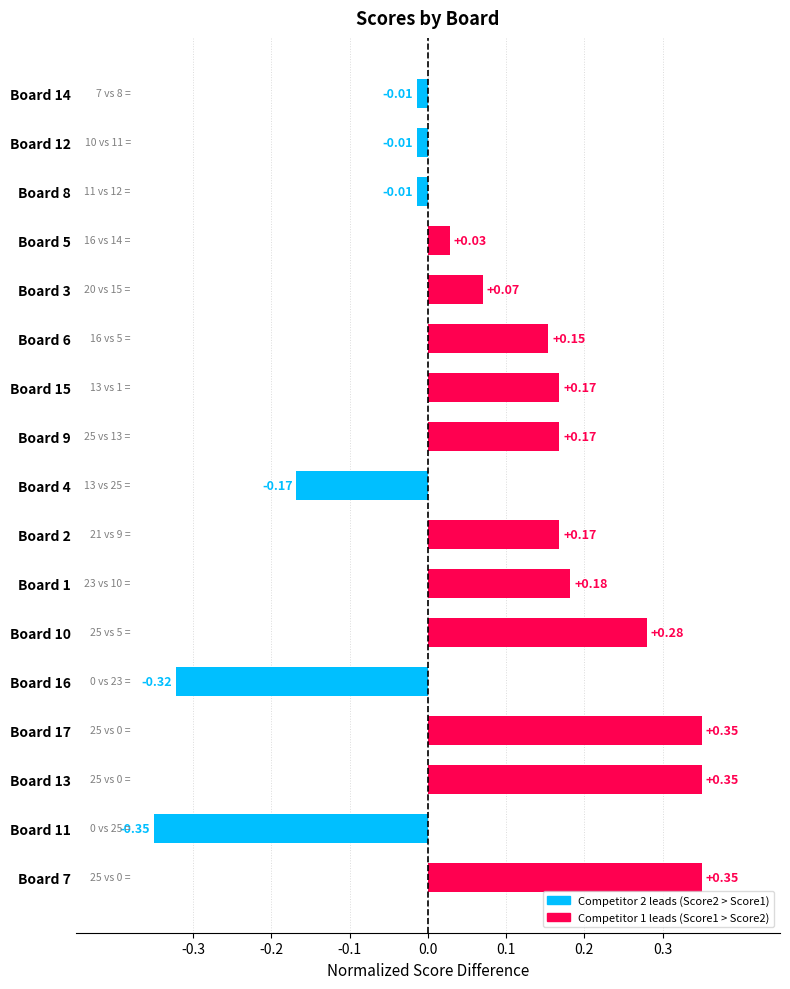

Which has a higher value, Board 11 or Board 4?

Board 4